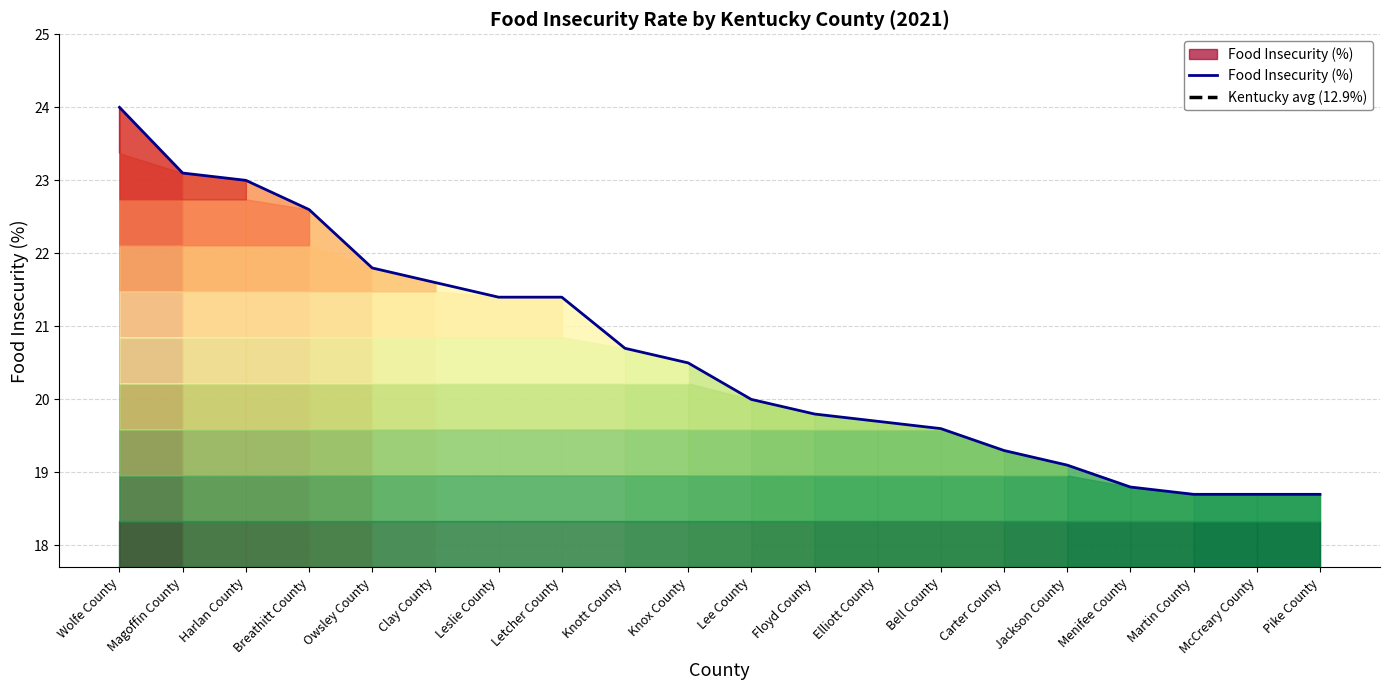

True or false: the data shows 21.4 at Letcher County.

True